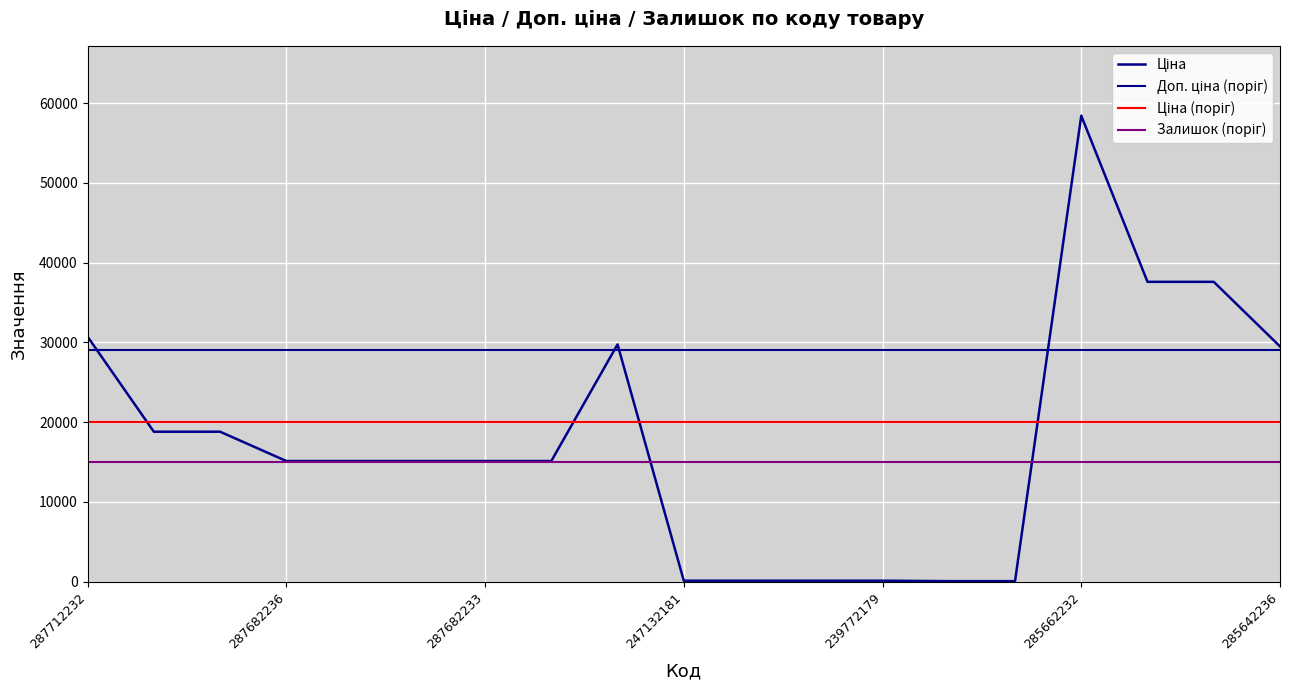

True or false: Доп. ціна has more than 1 interior local peaks.

True